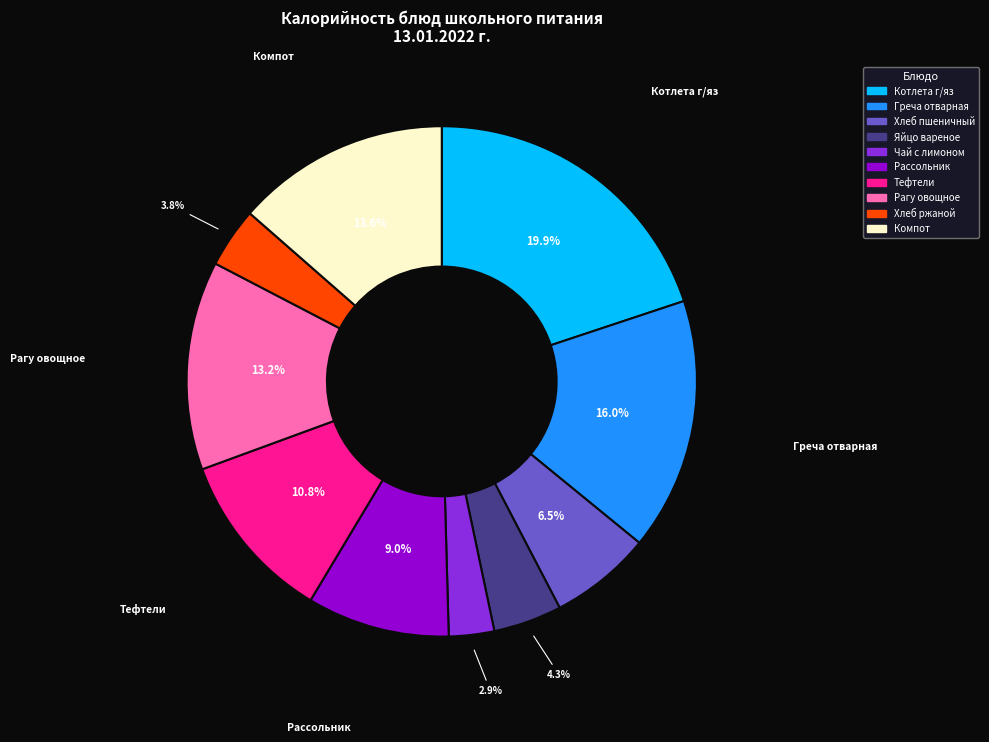

Count the number of slices in the pie.

10